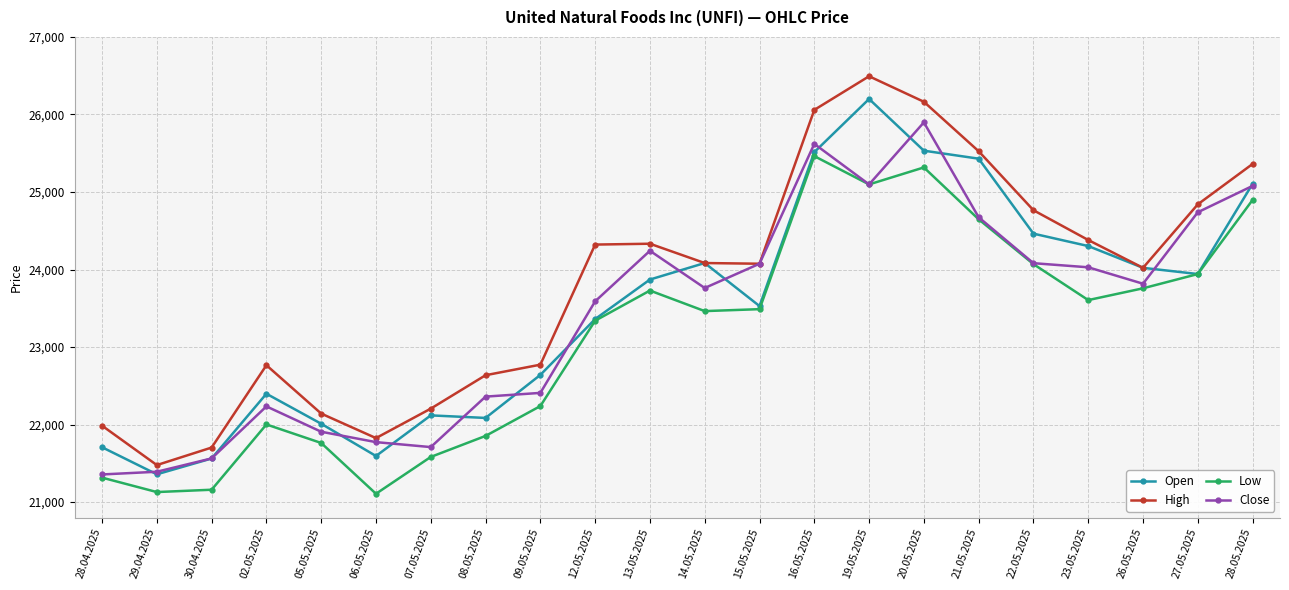

Is the value of Low at 30.04.2025 greater than the value of High at 14.05.2025?

No